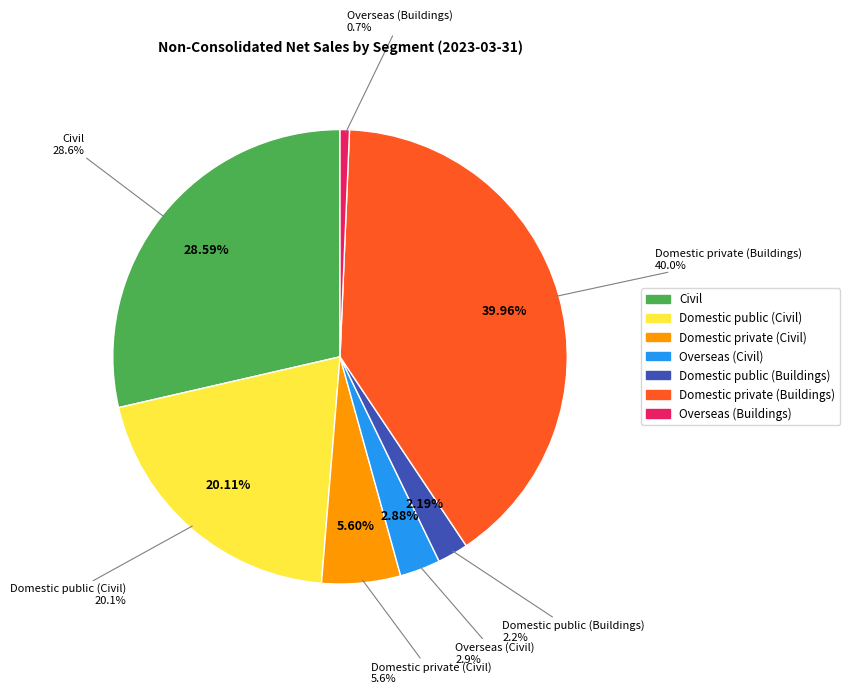

Combined, do Domestic private (Buildings) and Domestic private (Civil) account for over 50%?

No